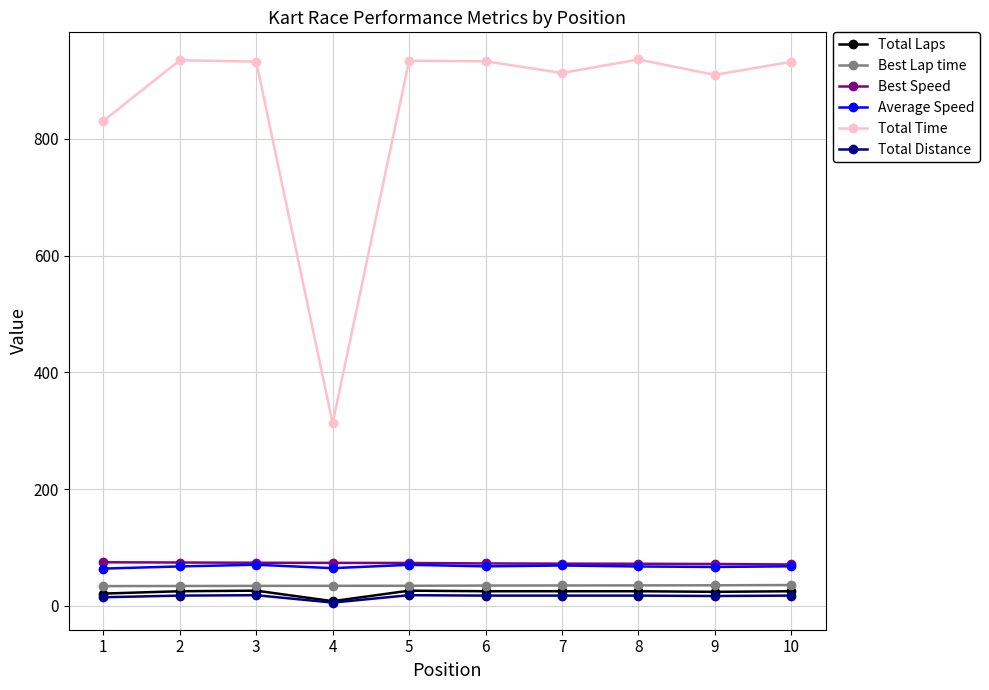

The value of Total Time at 9 is 1245.1. True or false?

False